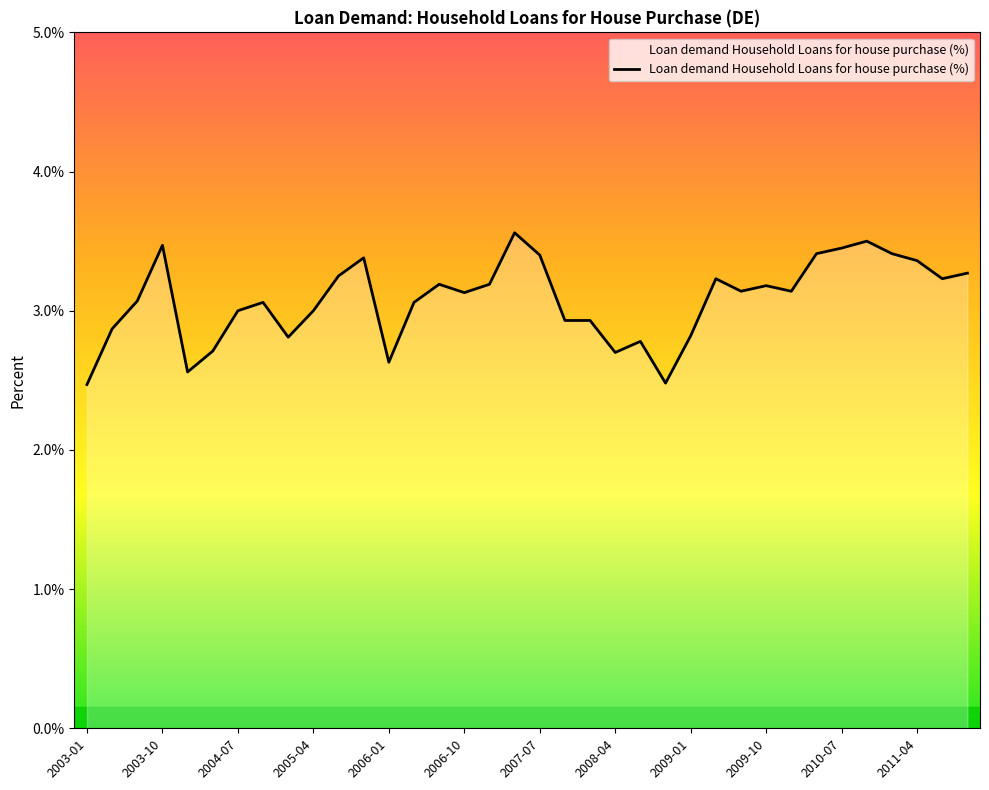

What is the greatest value displayed?

3.6